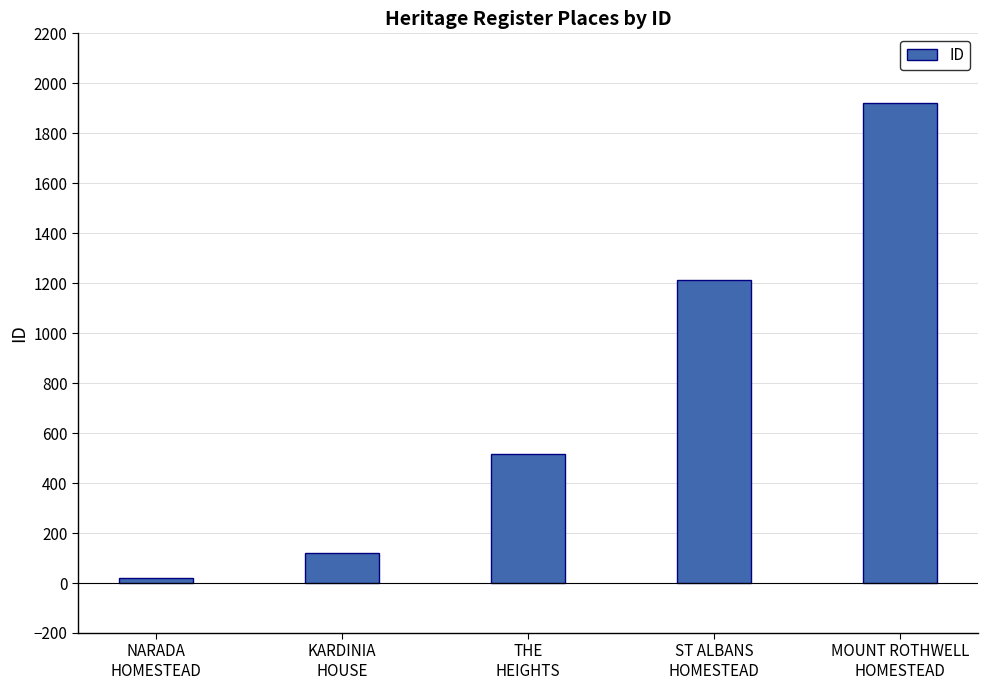

Which label corresponds to the largest value in the chart?

MOUNT ROTHWELL
HOMESTEAD